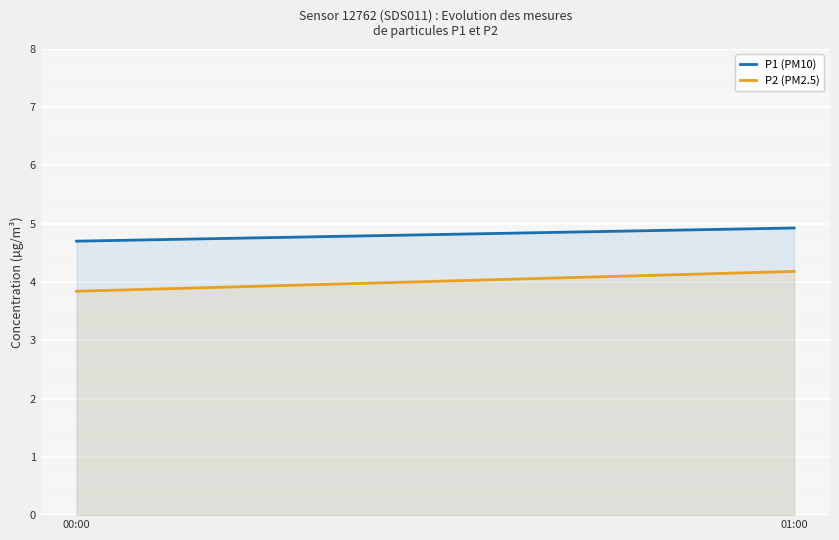

What is the sum of all P2 (PM2.5) values?

8.0